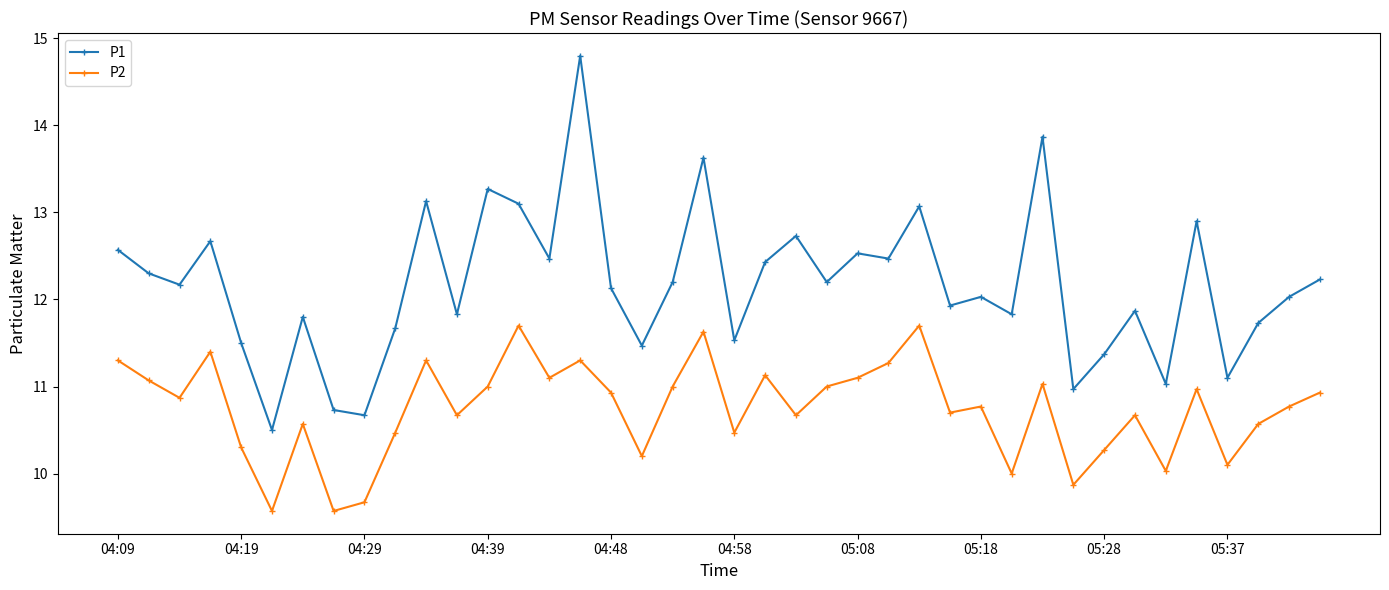

How many interior local valleys does the P2 series have?

13